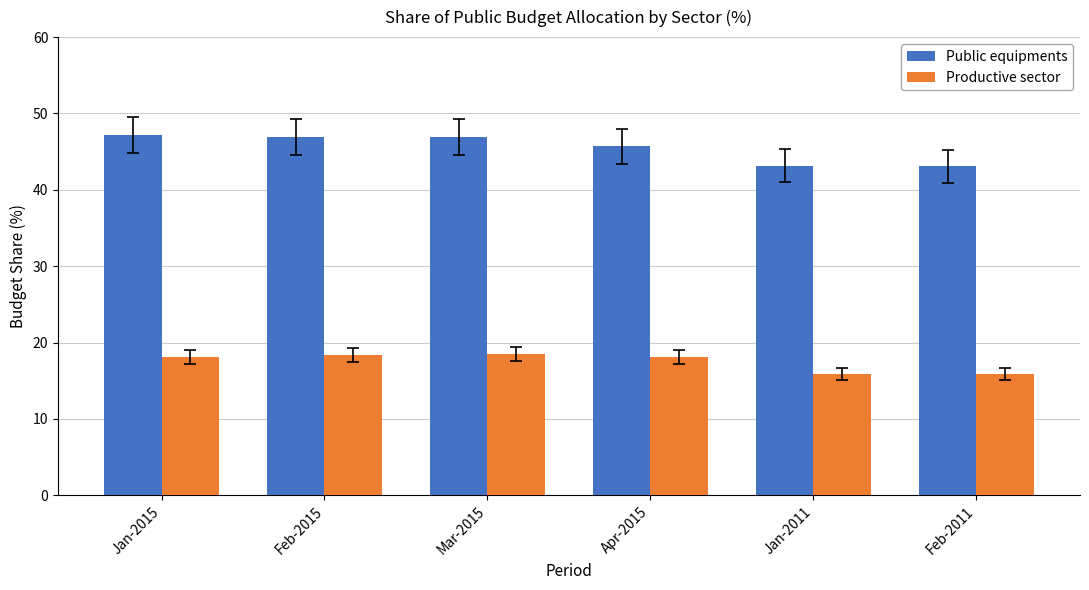

What is the total value across all series at Feb-2011?

59.0